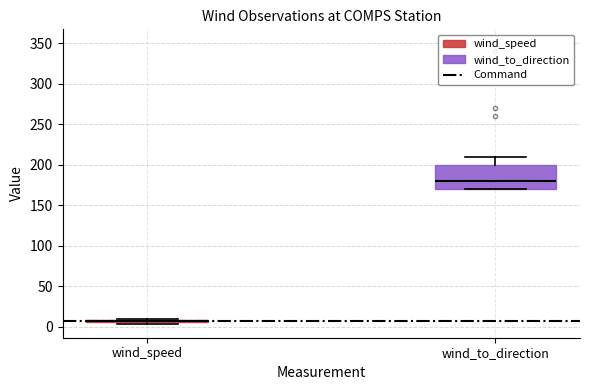

Which box is the tallest, from its lower edge to its upper edge?

wind_to_direction